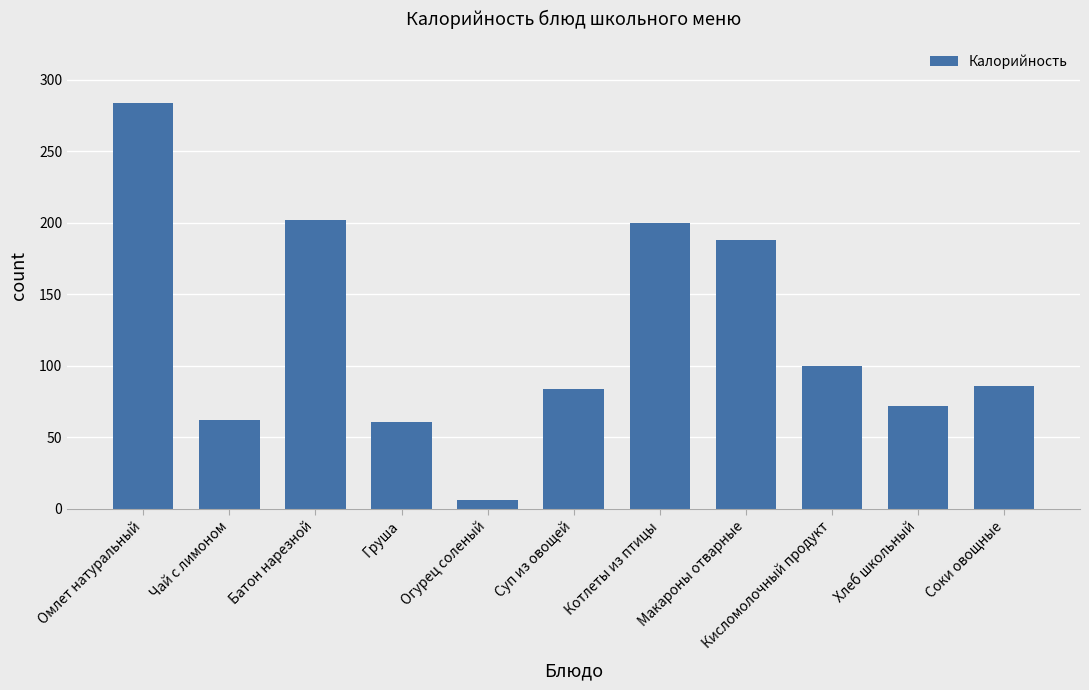

What is the ratio of the value at Груша to the value at Макароны отварные?

0.3